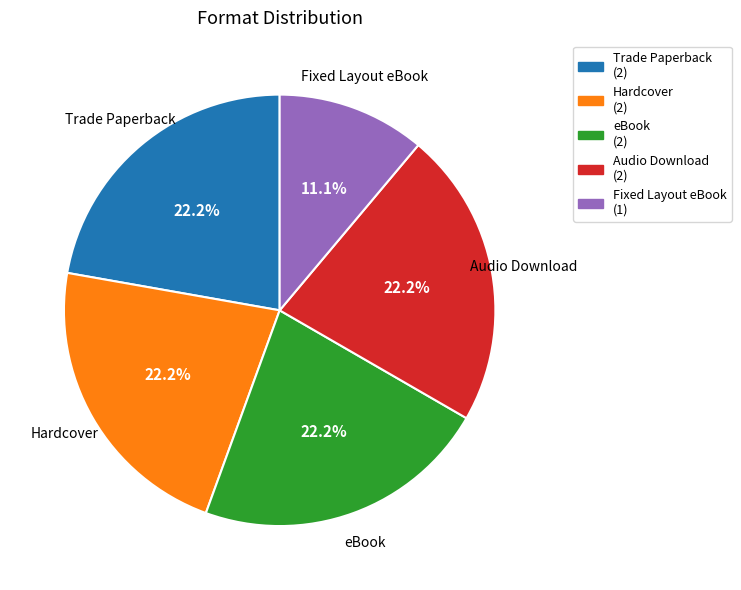

What is the ratio of the value at Trade Paperback to the value at Hardcover?

1.0